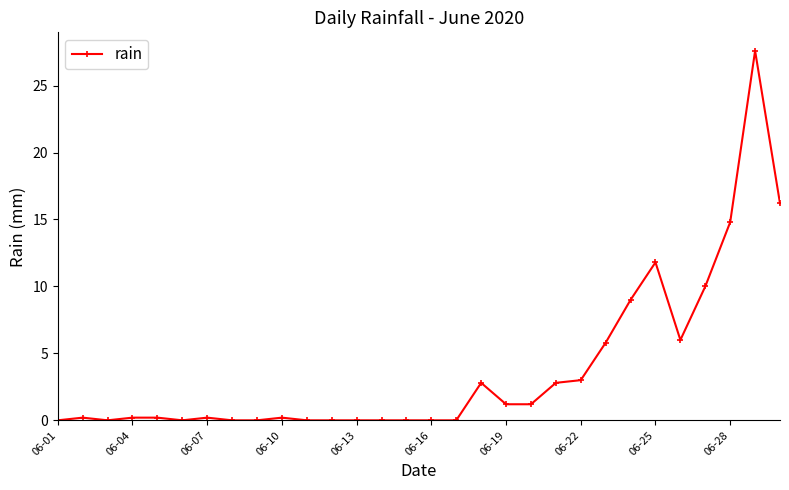

What is the value of the 18th point from the left?

2.8